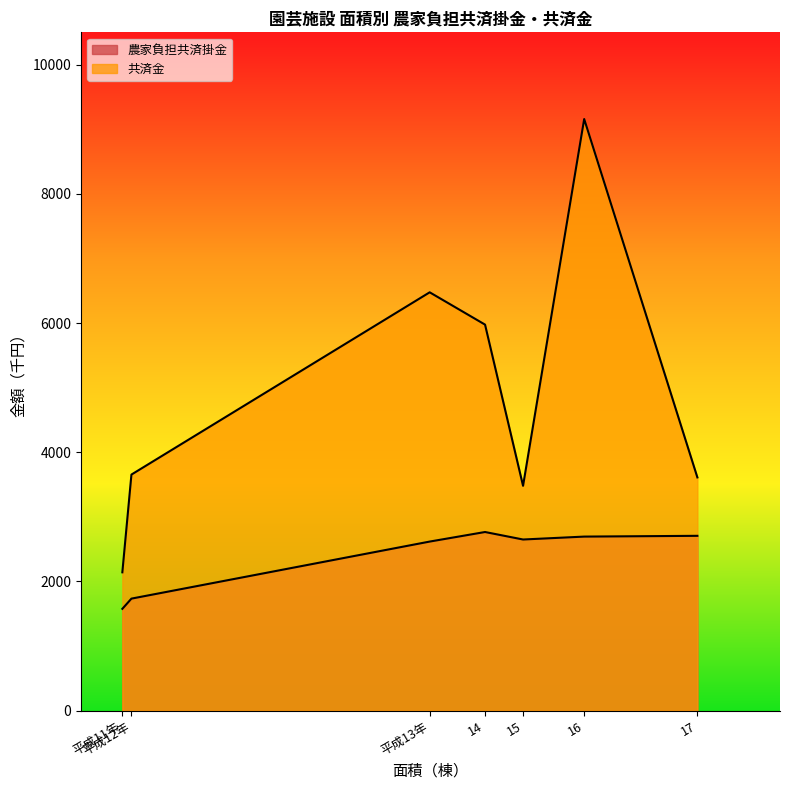

Which series has the largest total across all categories?

共済金